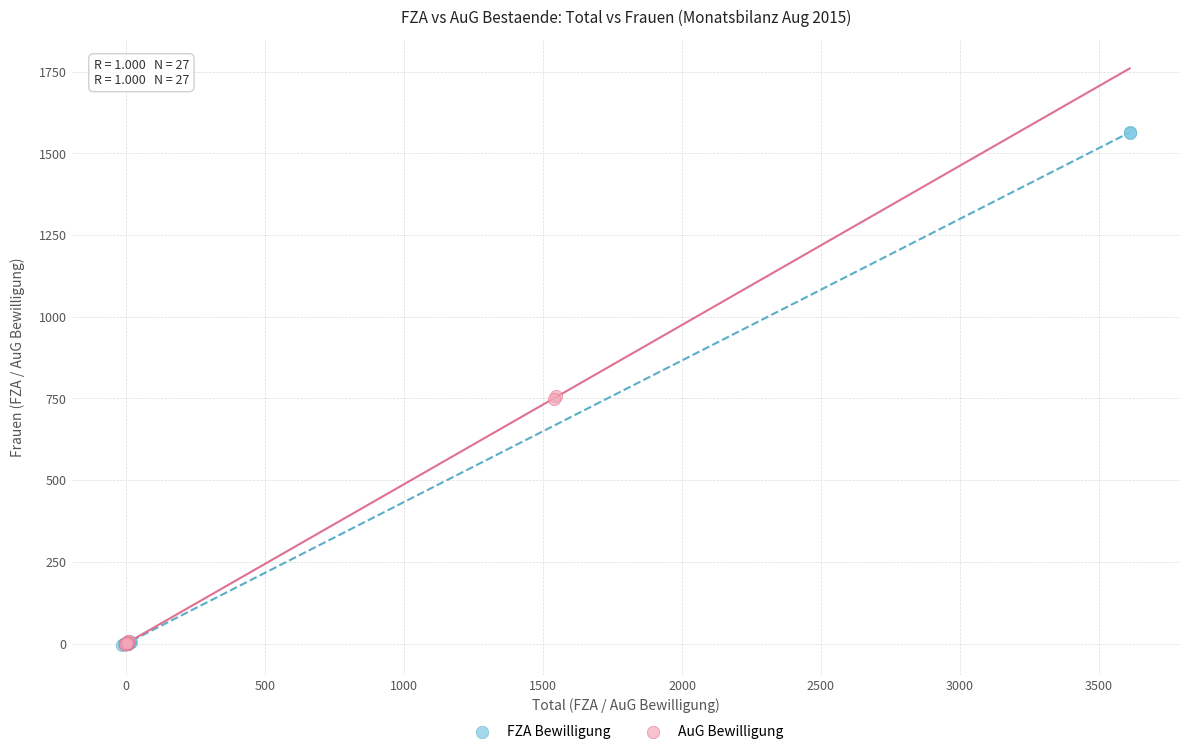

Which series contains the highest Y value?

FZA Bewilligung